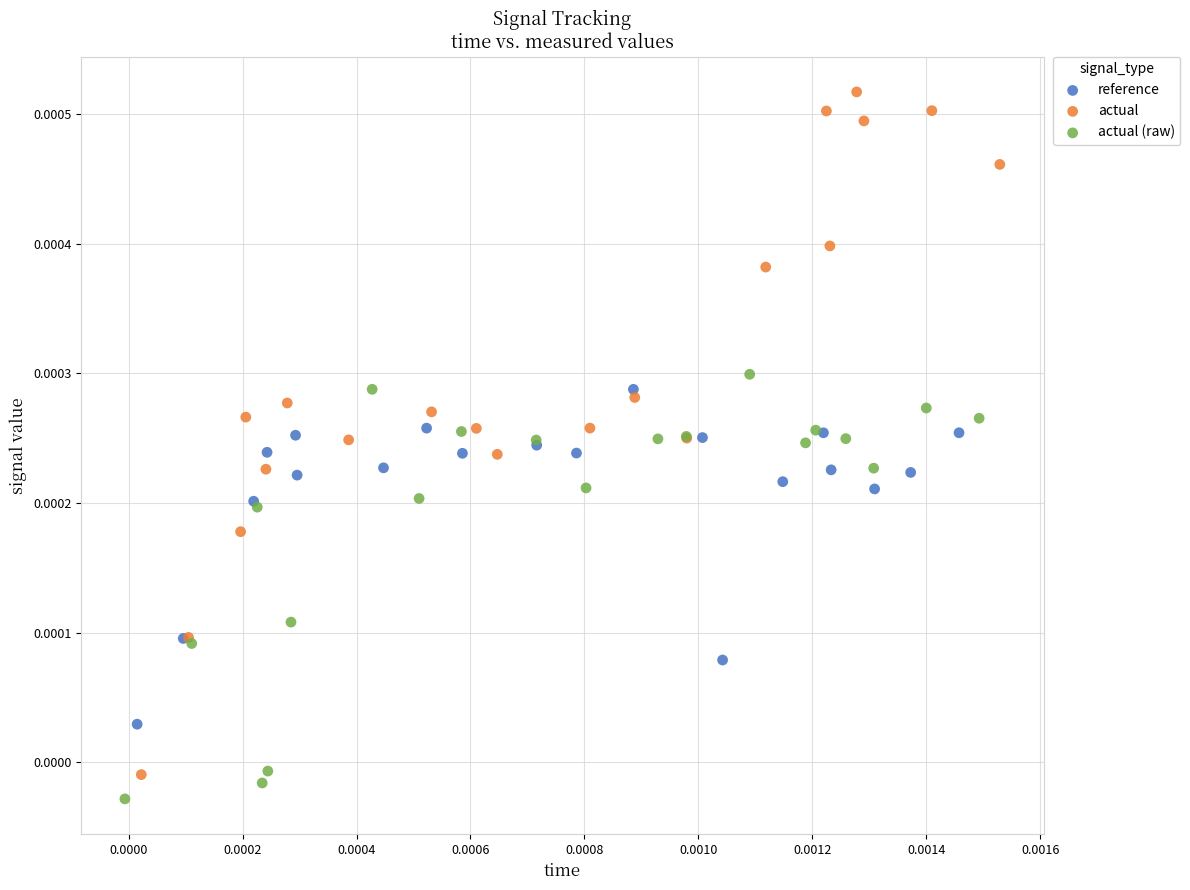

Which series has the widest spread of Y values?

actual